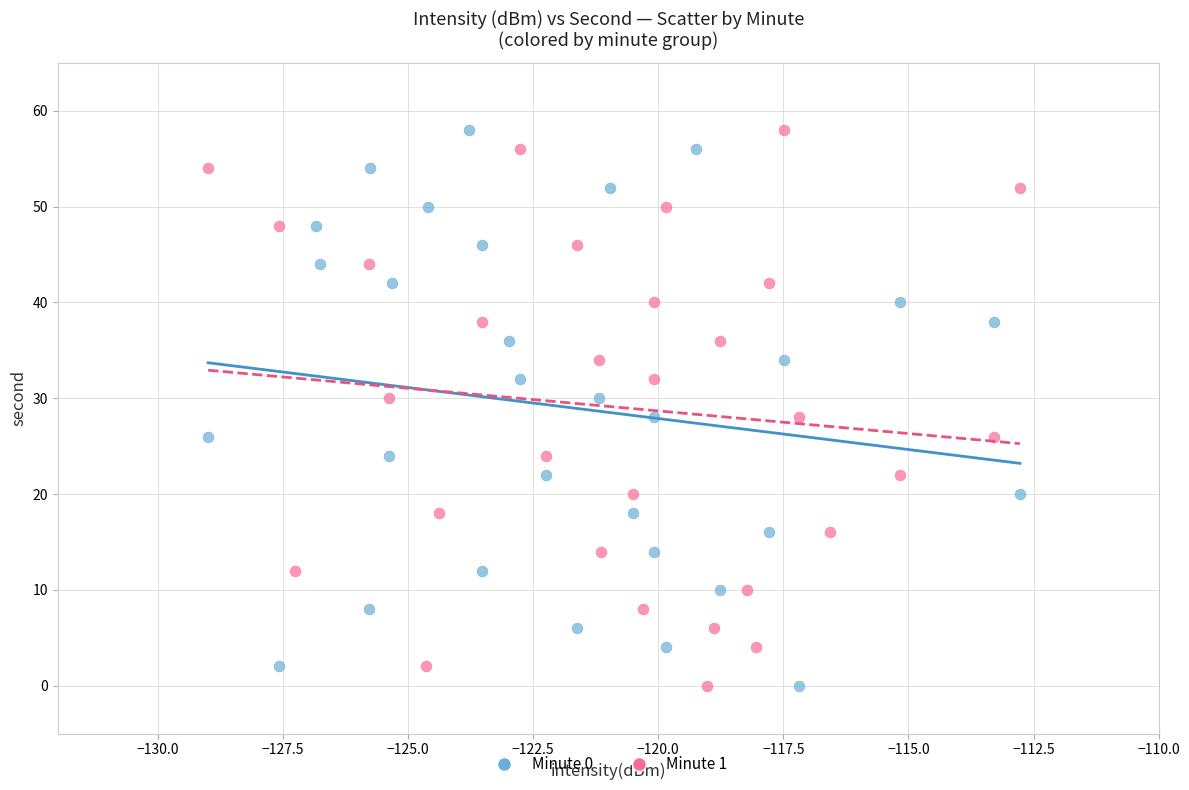

What are all the series names shown in the legend?

Minute 0, Minute 1